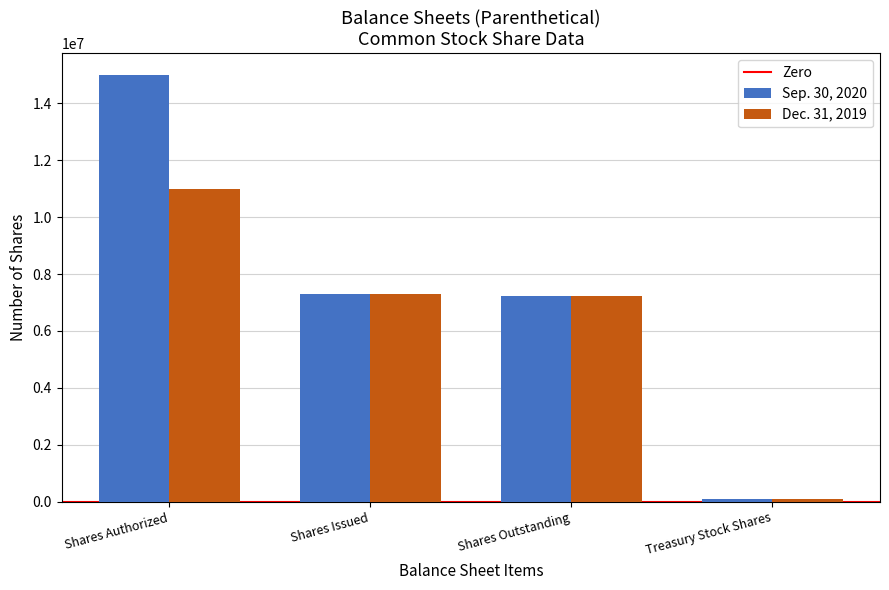

What is the difference between the Sep. 30, 2020 values at Shares Authorized and Shares Issued?

7700991